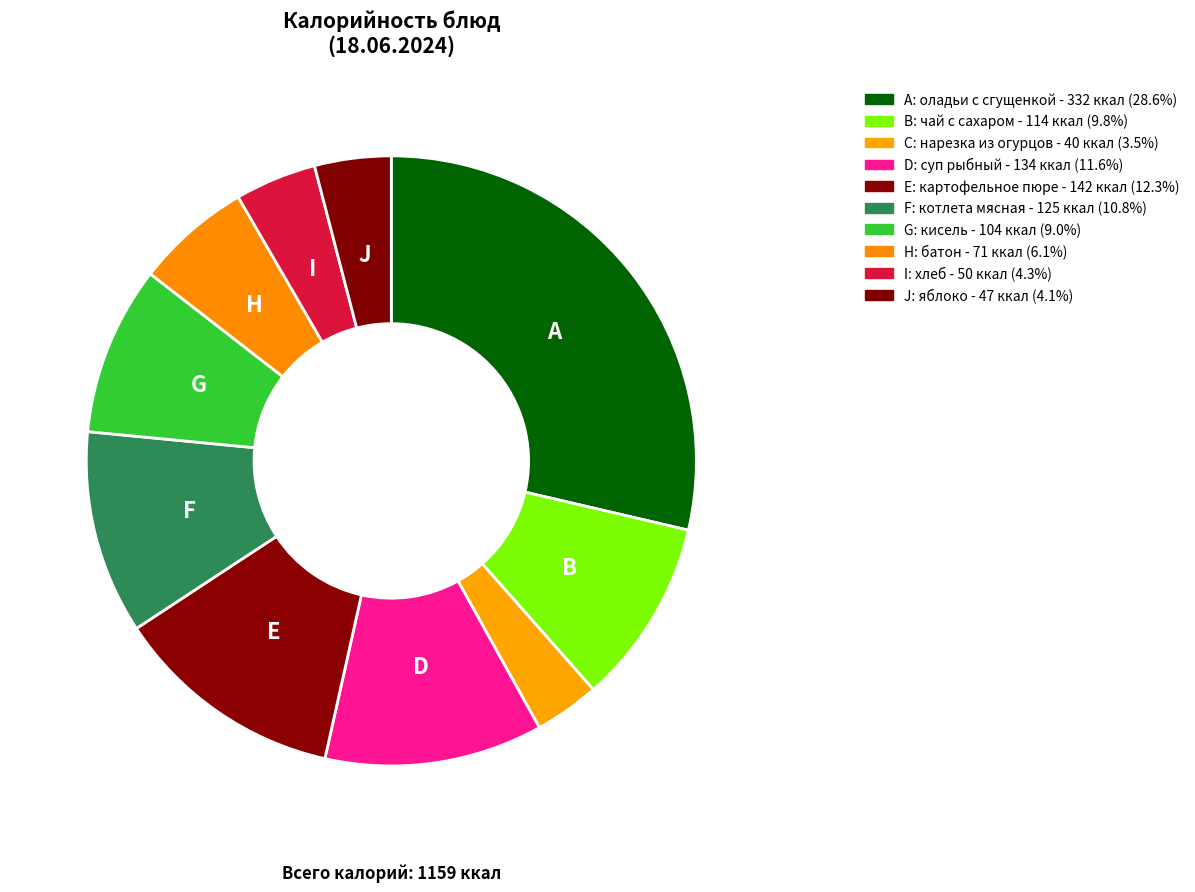

Count the number of slices in the pie.

10